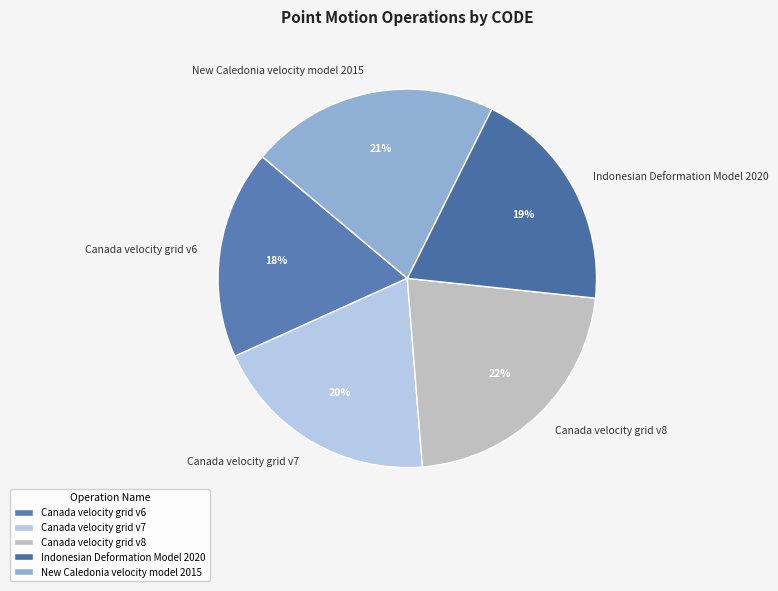

True or false: Canada velocity grid v7 accounts for 20% of the total.

True